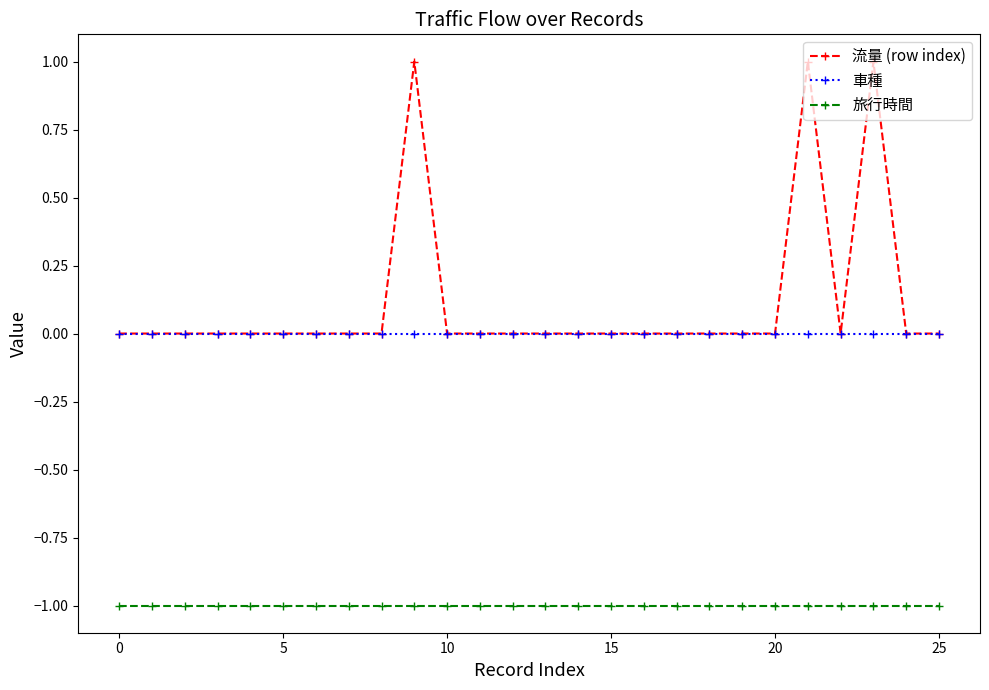

Rank the series by their maximum value, from highest to lowest.

流量 (row index), 車種, 旅行時間